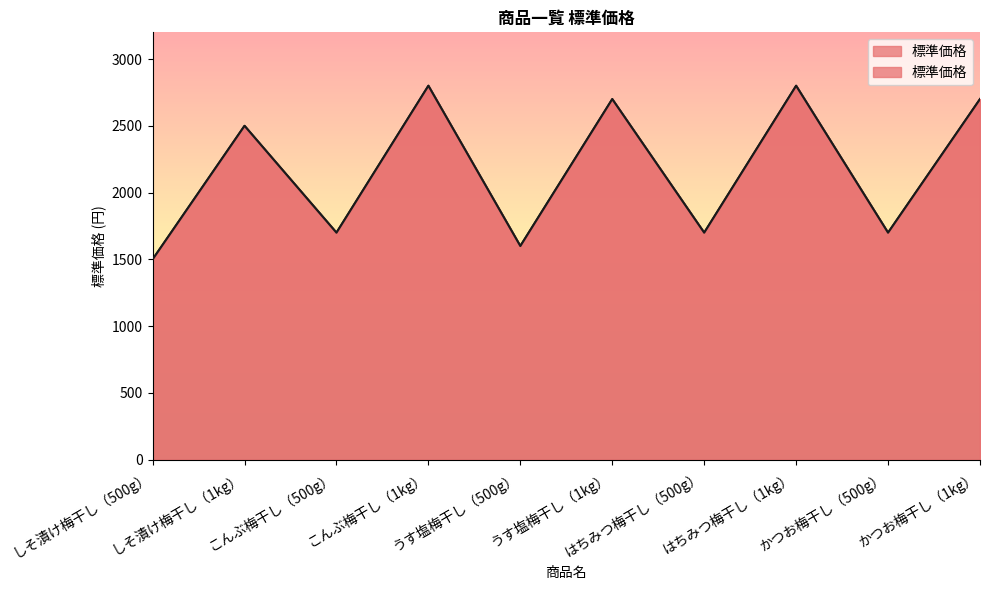

The value at はちみつ梅干し（500g） is 773. True or false?

False